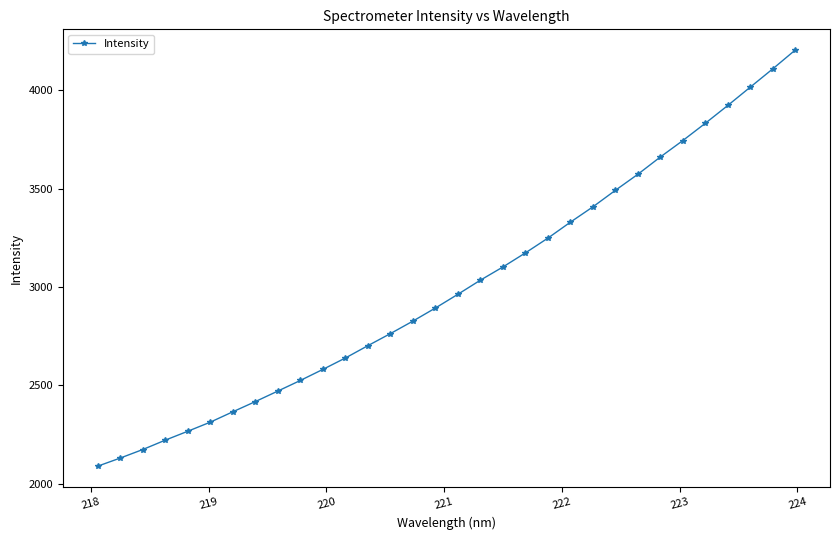

What is the smallest value displayed?

2090.2